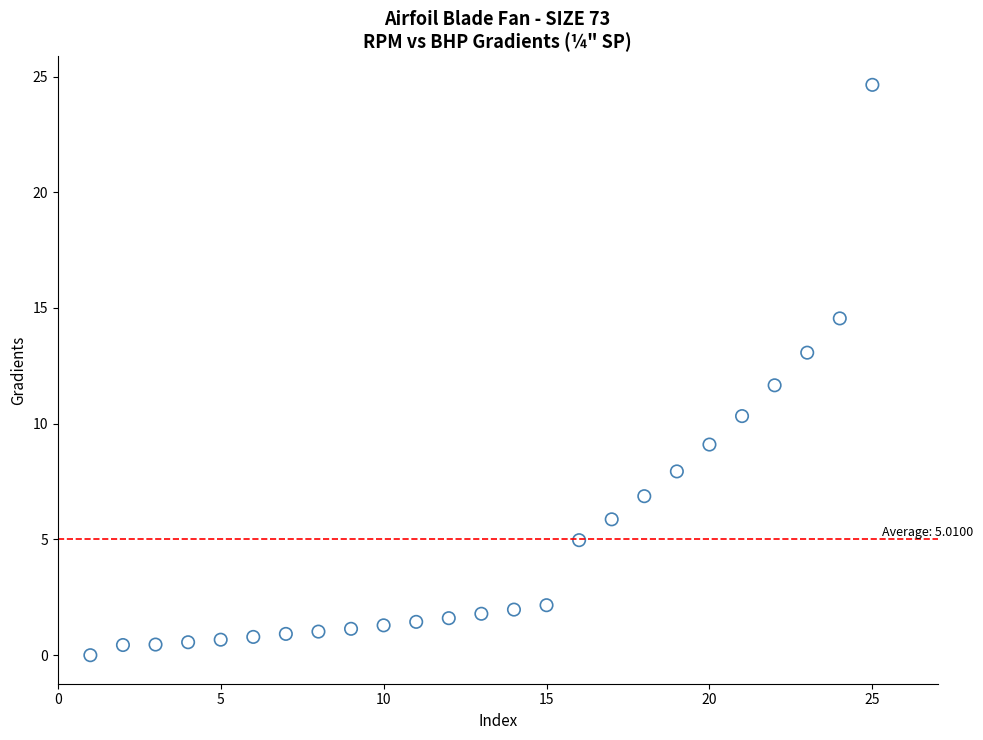

What is the range of X values (max minus min)?

24.0